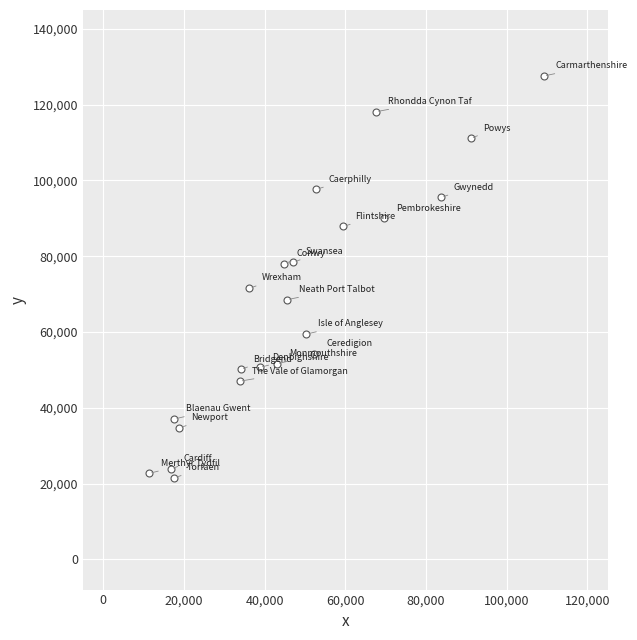

What is the range of X values (max minus min)?

97776